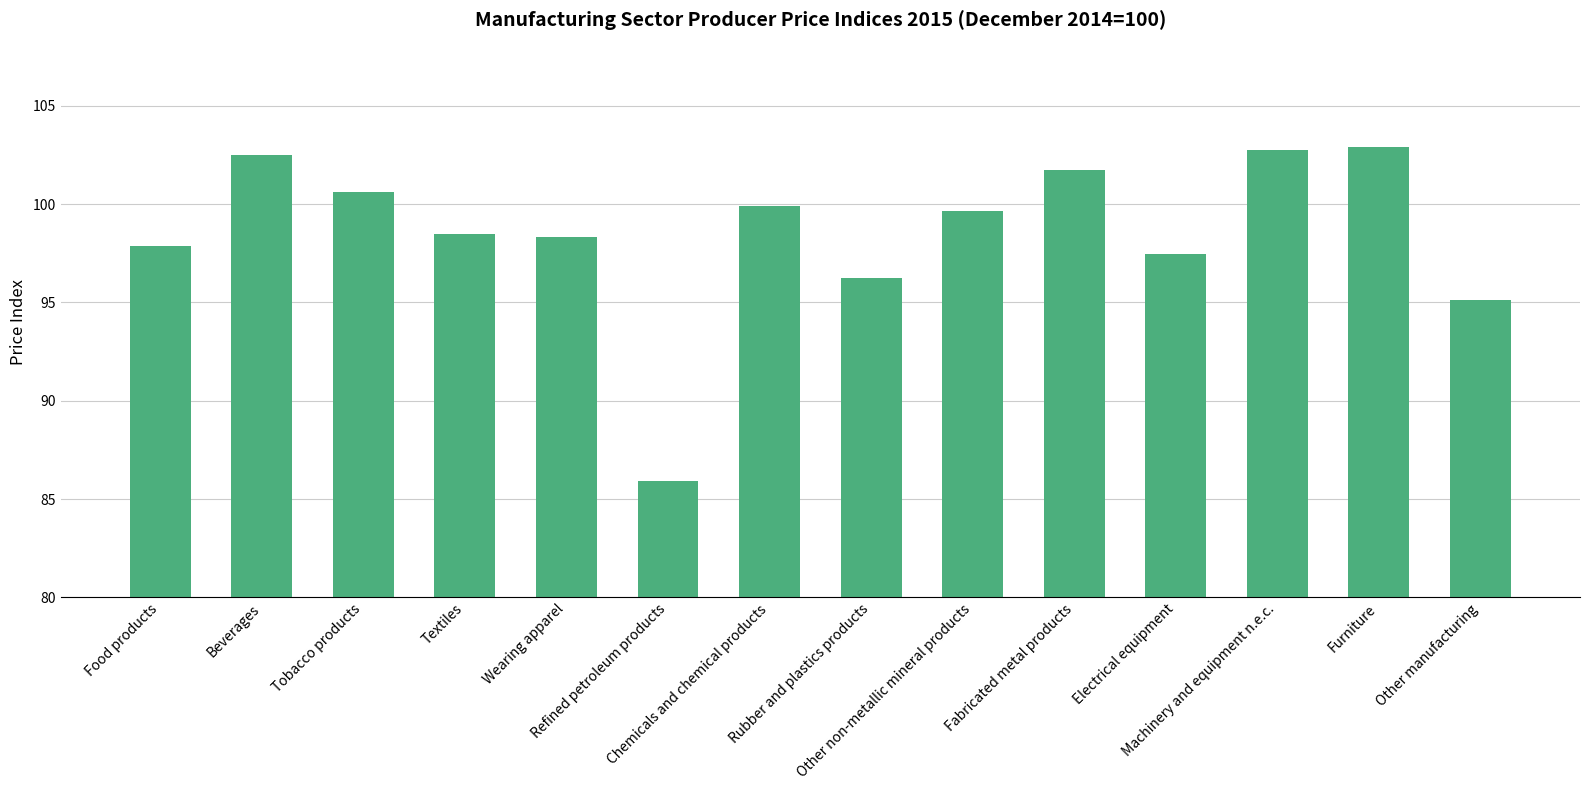

Does the chart contain any negative values?

No